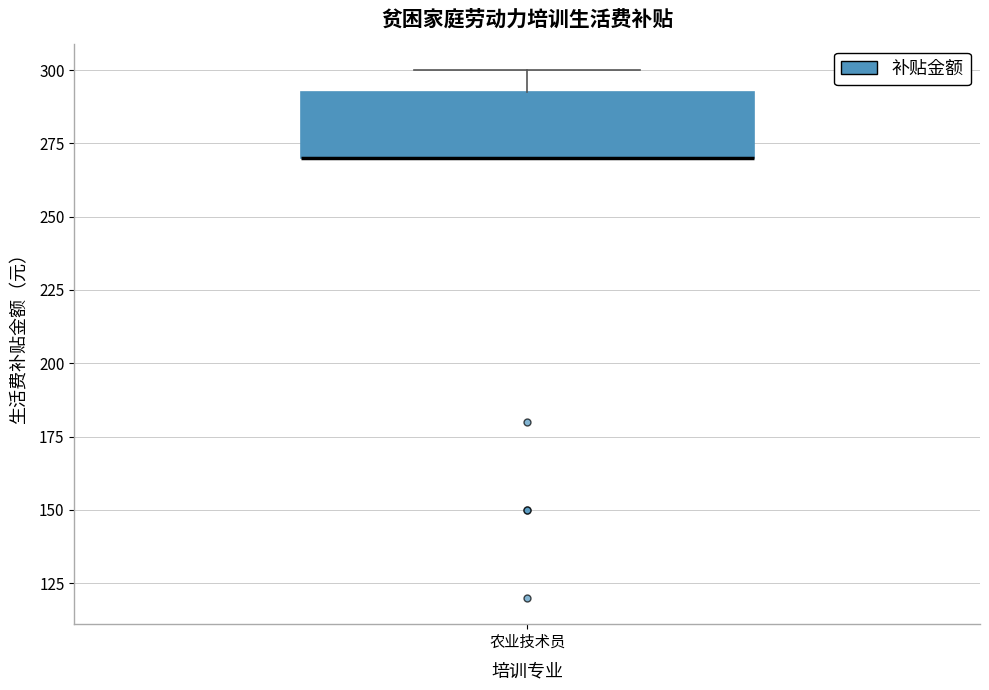

Transcribe this box plot: give where the median line is, the range the box spans, and where the two whiskers end, as read against the y-axis. The values are not printed on the chart, so give them approximately, as read against the axis.

median 270 (drawn on the box's lower edge), box 270 to 295, whiskers 270 to 300